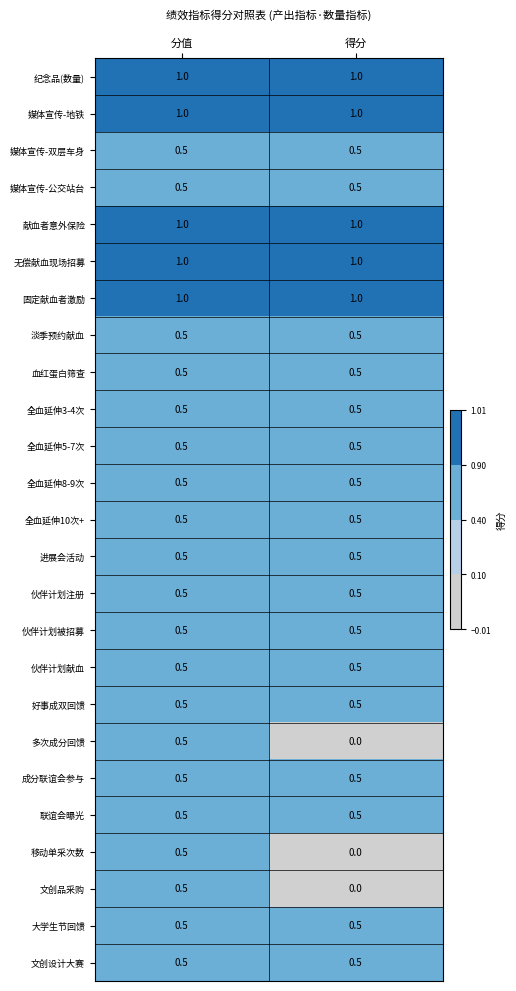

At how many categories does at least one series exceed 0?

2